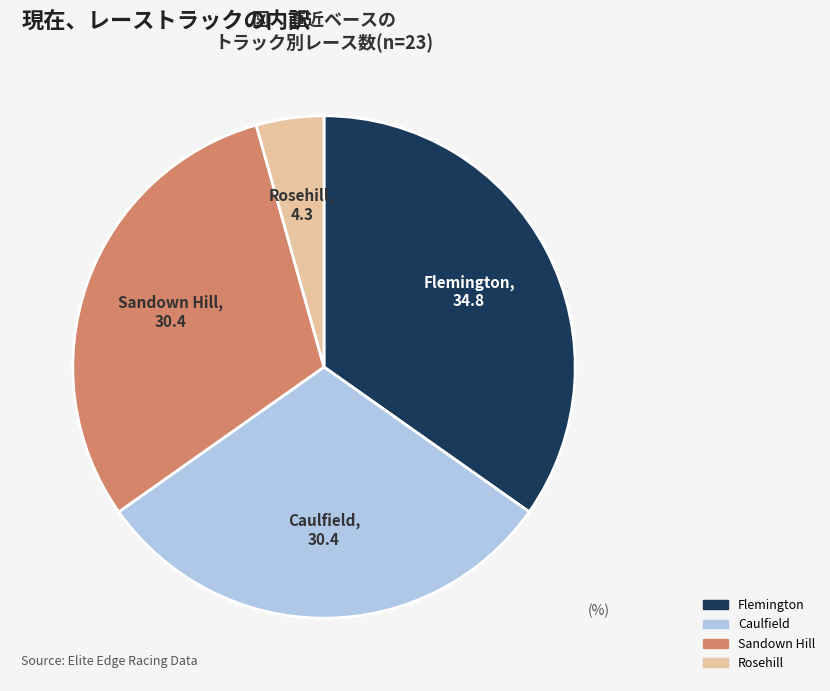

What is the largest slice in the pie chart?

Flemington